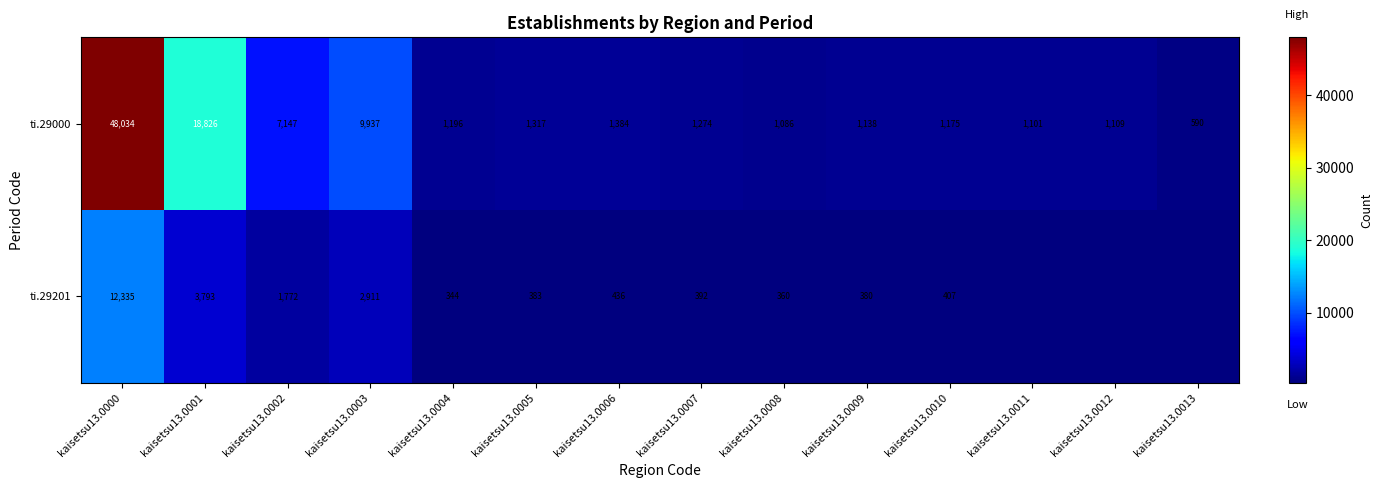

Rank the categories by ti.29000 value from lowest to highest.

kaisetsu13.0013, kaisetsu13.0008, kaisetsu13.0011, kaisetsu13.0012, kaisetsu13.0009, kaisetsu13.0010, kaisetsu13.0004, kaisetsu13.0007, kaisetsu13.0005, kaisetsu13.0006, kaisetsu13.0002, kaisetsu13.0003, kaisetsu13.0001, kaisetsu13.0000